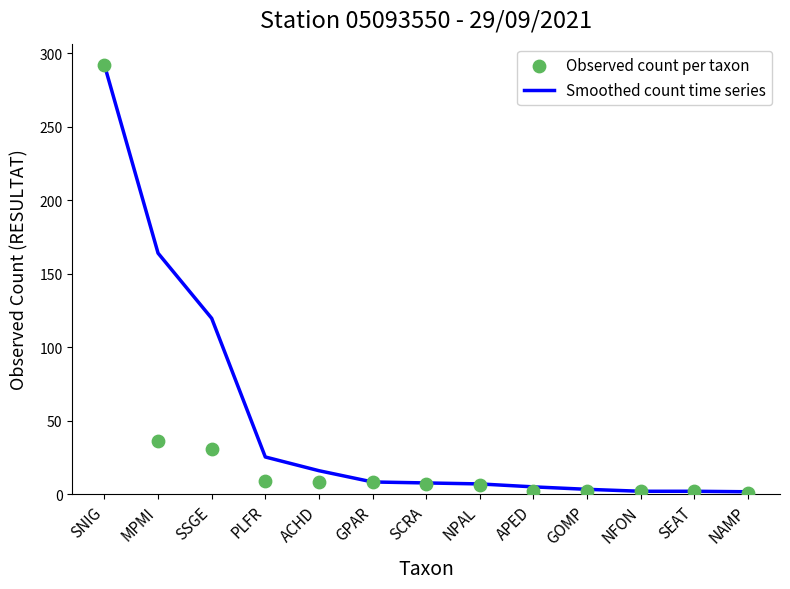

Is the value of Observed count per taxon at NAMP greater than the value of Smoothed count time series at NFON?

No